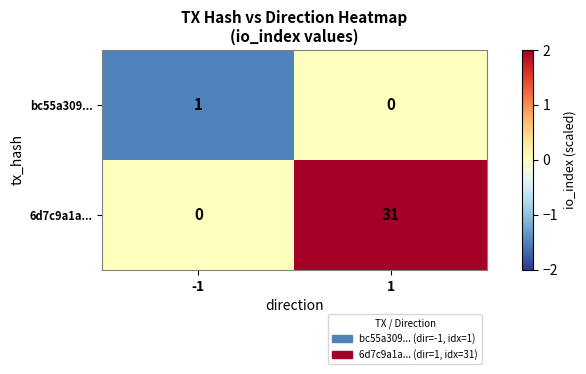

What is the maximum value shown in the chart?

31